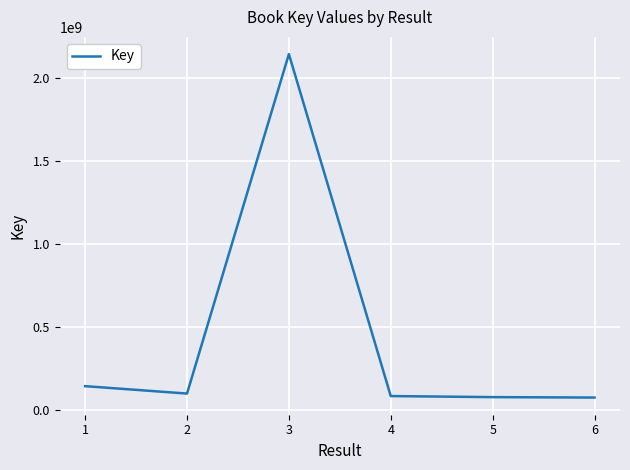

At which category does the data reach its first local peak?

3